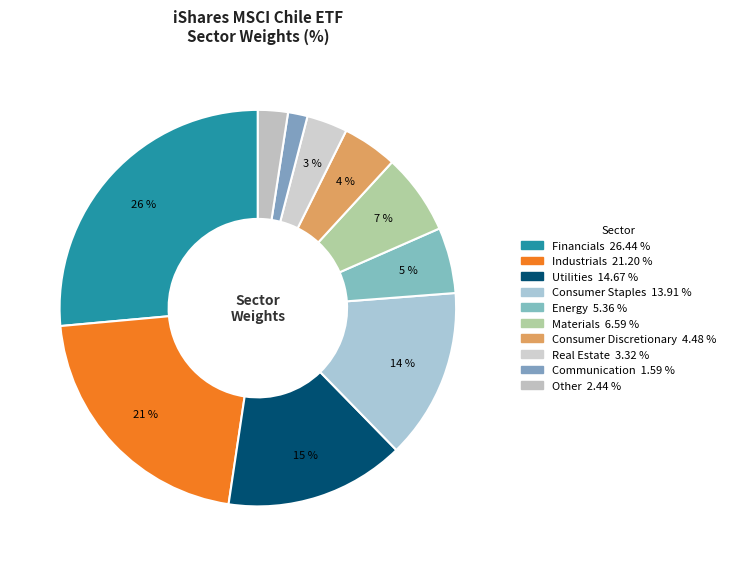

Rank the categories by value from highest to lowest.

Financials, Industrials, Utilities, Consumer Staples, Materials, Energy, Consumer Discretionary, Real Estate, Other, Communication